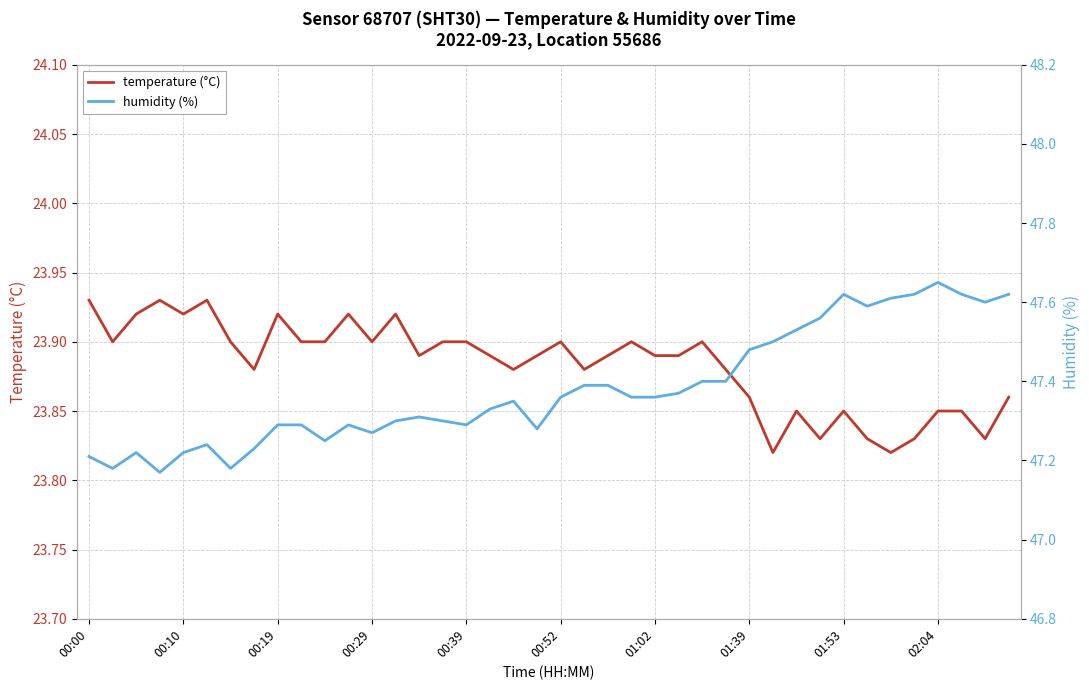

True or false: temperature and humidity intersect in this chart.

False